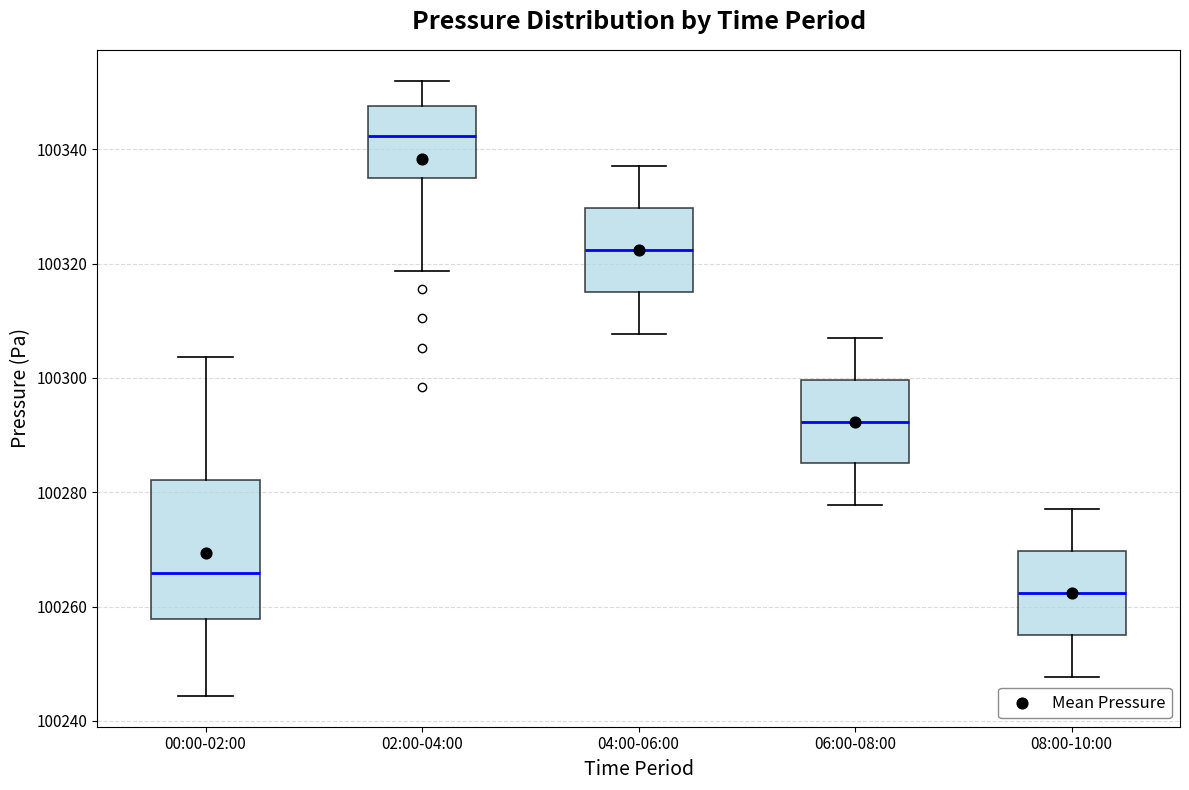

Which box's median line is the highest?

02:00-04:00